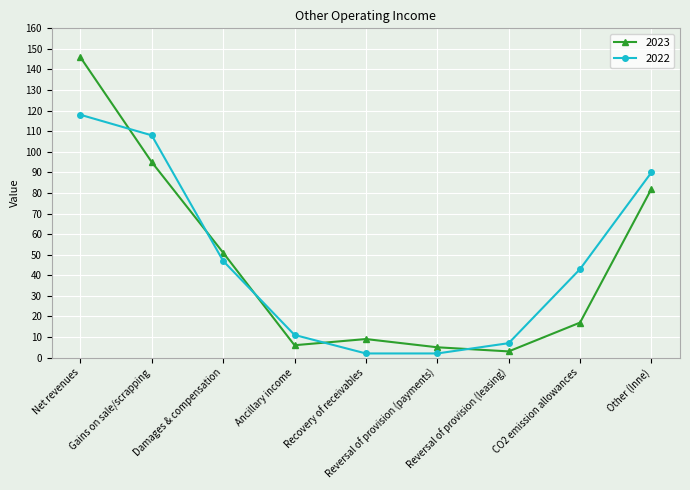

Is the value of 2023 at CO2 emission allowances greater than the value of 2022 at Reversal of provision (payments)?

Yes